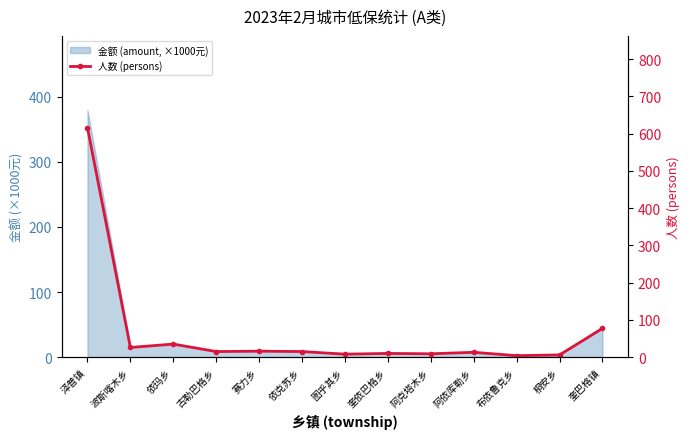

Is it true that the value at 依玛乡 is 60?

False